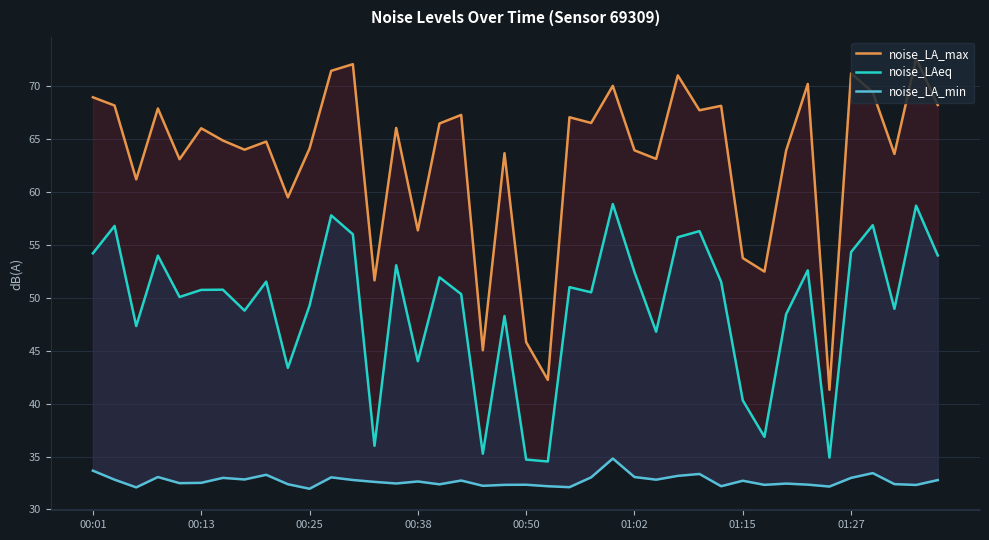

At which label does noise_LA_min first exceed 32?

00:01